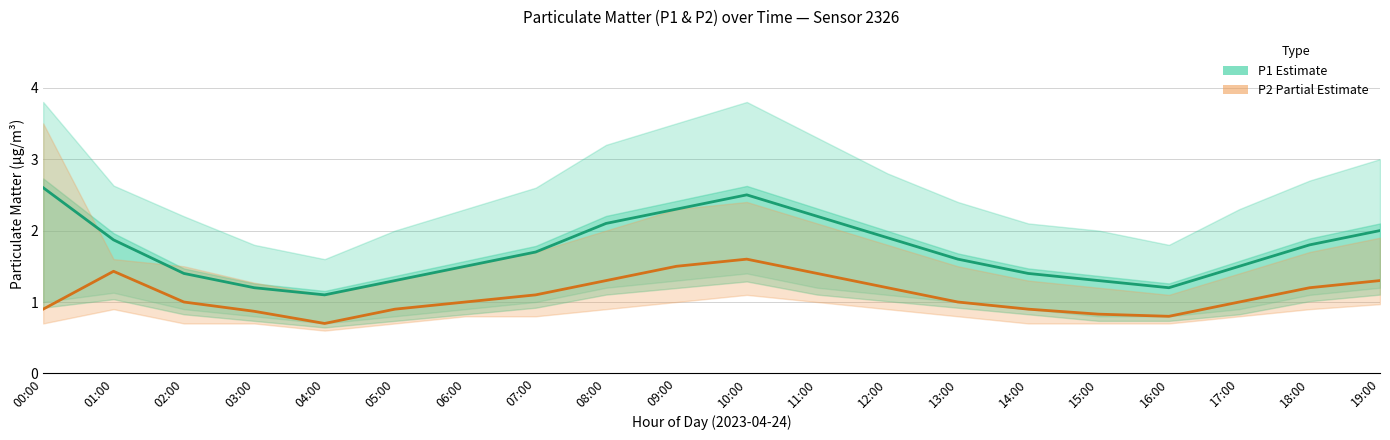

How many lines are shown in the chart?

2